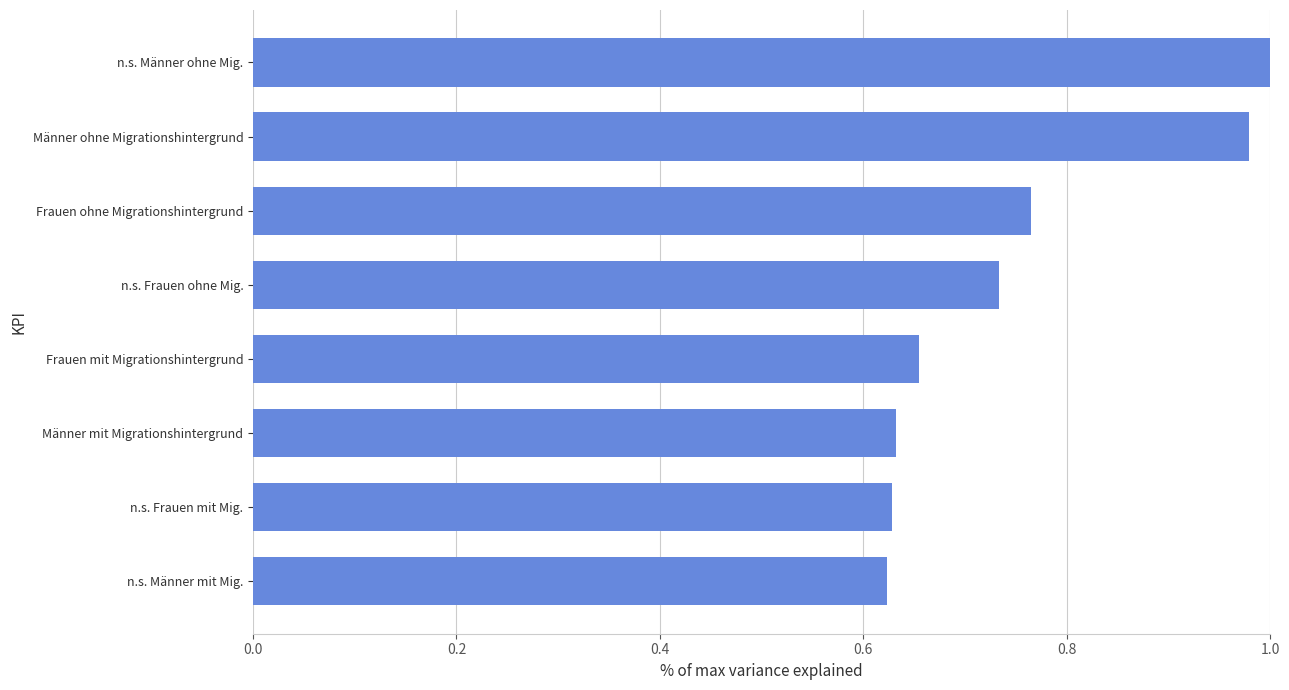

Between Frauen mit Migrationshintergrund and n.s. Frauen ohne Mig., which is larger?

n.s. Frauen ohne Mig.